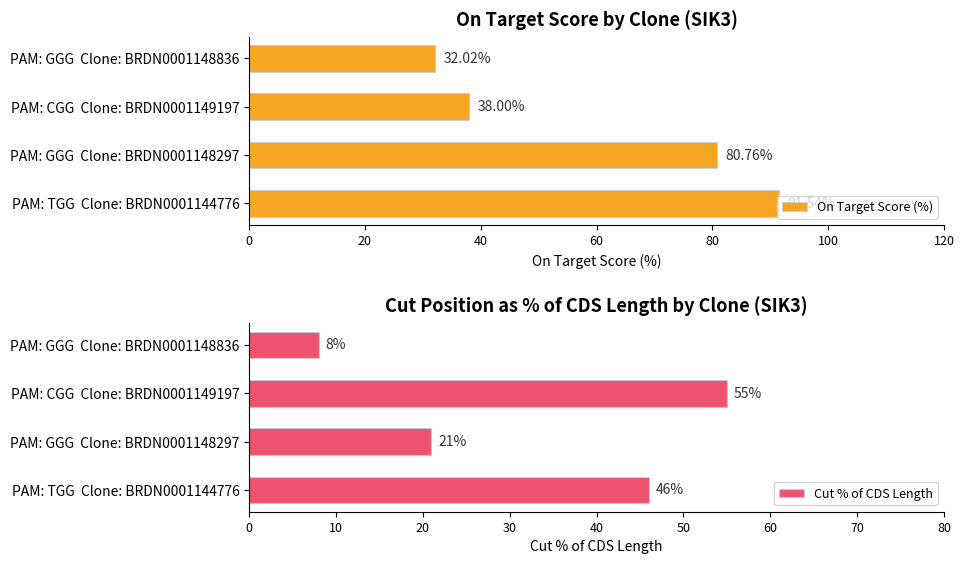

How many values in the Cut % of CDS Length series exceed 46?

1